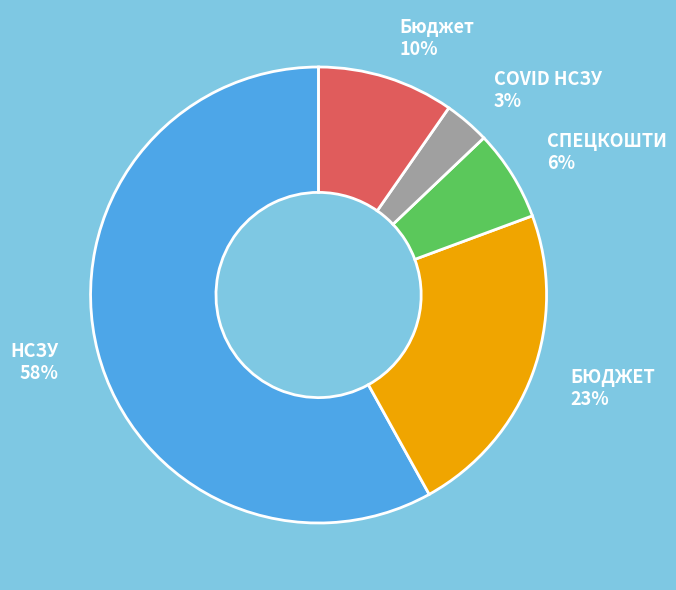

Combined, do Бюджет 10% and НСЗУ 58% account for over 50%?

Yes